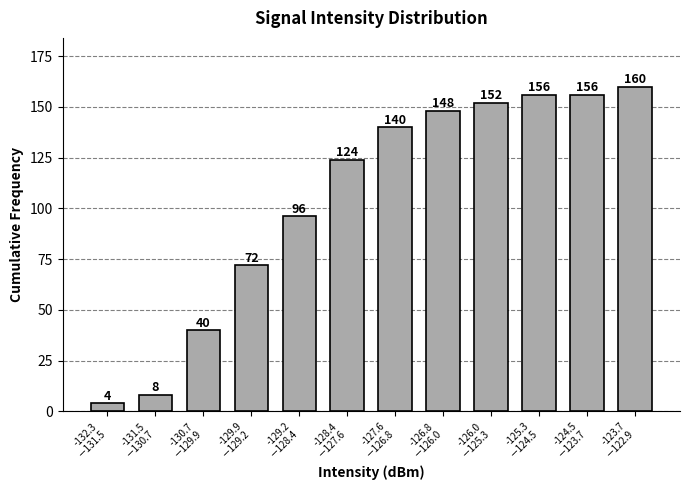

Reading right to left, what are all the values shown in this chart?

160	156	156	152	148	140	124	96	72	40	8	4